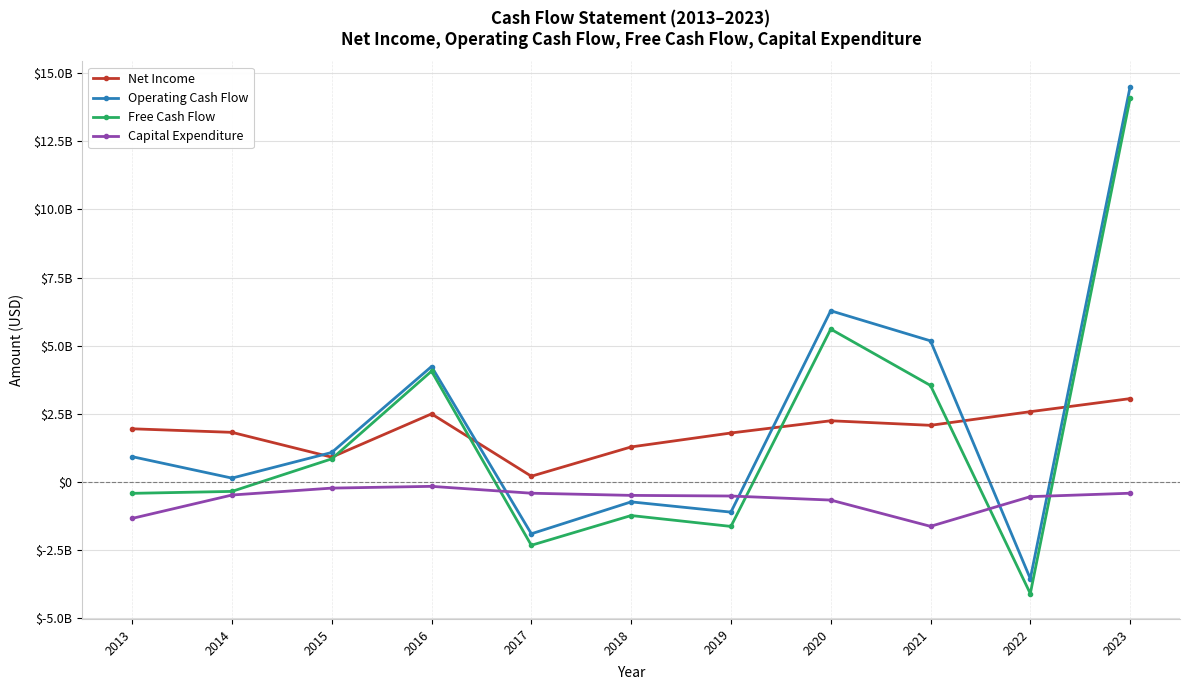

Reading left to right, what are all the values shown in this chart?

Net Income: 2013=1944050000	2014=1813030000	2015=901660000	2016=2491460000	2017=201180000	2018=1277530000	2019=1789602000	2020=2238710000	2021=2071174000	2022=2572416000	2023=3052179000
Operating Cash Flow: 2013=920620000	2014=132680000	2015=1074490000	2016=4230240000	2017=-1912170000	2018=-740150000	2019=-1116726000	2020=6278365000	2021=5173016000	2022=-3561123000	2023=14502332000
Free Cash Flow: 2013=-426910000	2014=-356070000	2015=839860000	2016=4060410000	2017=-2334310000	2018=-1241930000	2019=-1641885000	2020=5604689000	2021=3534576000	2022=-4109401000	2023=14079748000
Capital Expenditure: 2013=-1347530000	2014=-488750000	2015=-234630000	2016=-169830000	2017=-422140000	2018=-501780000	2019=-525159000	2020=-673676000	2021=-1638440000	2022=-548278000	2023=-422584000